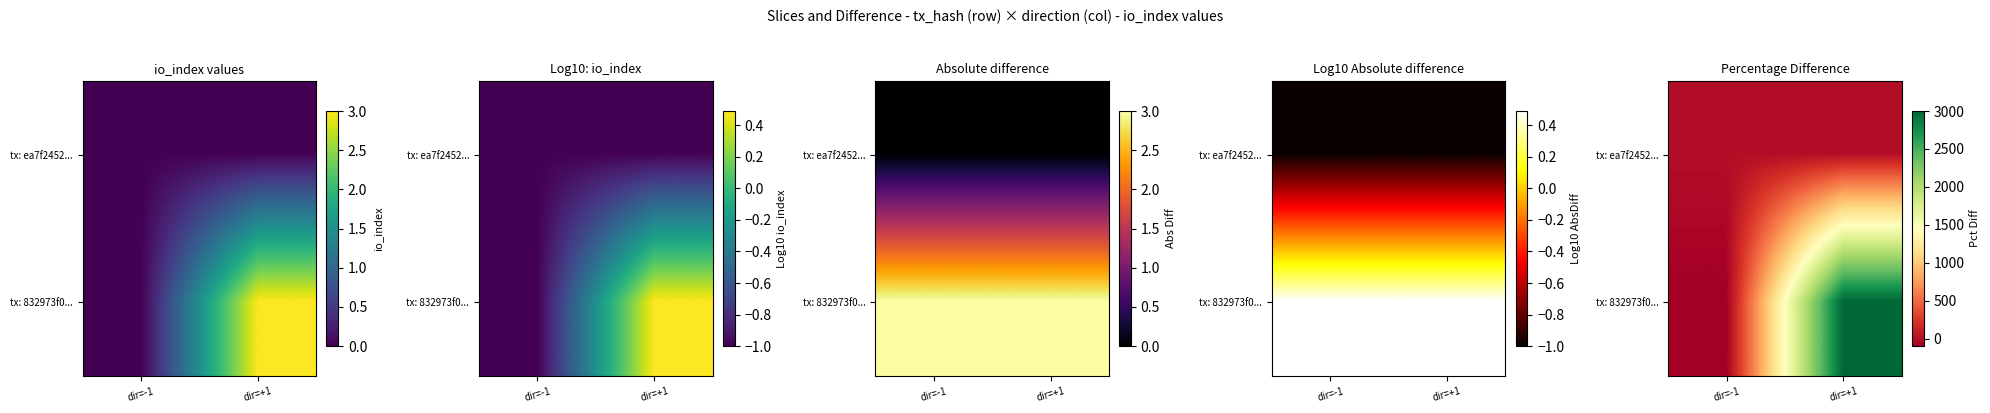

At which category is the sum across all series the highest?

dir=+1